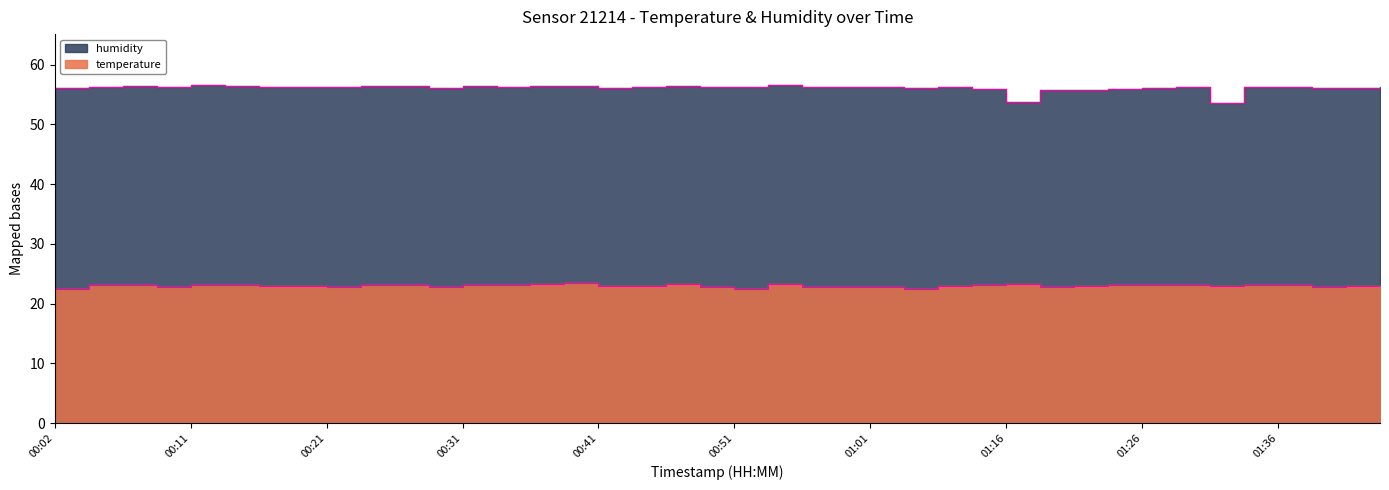

How many interior local valleys does the temperature series have?

8